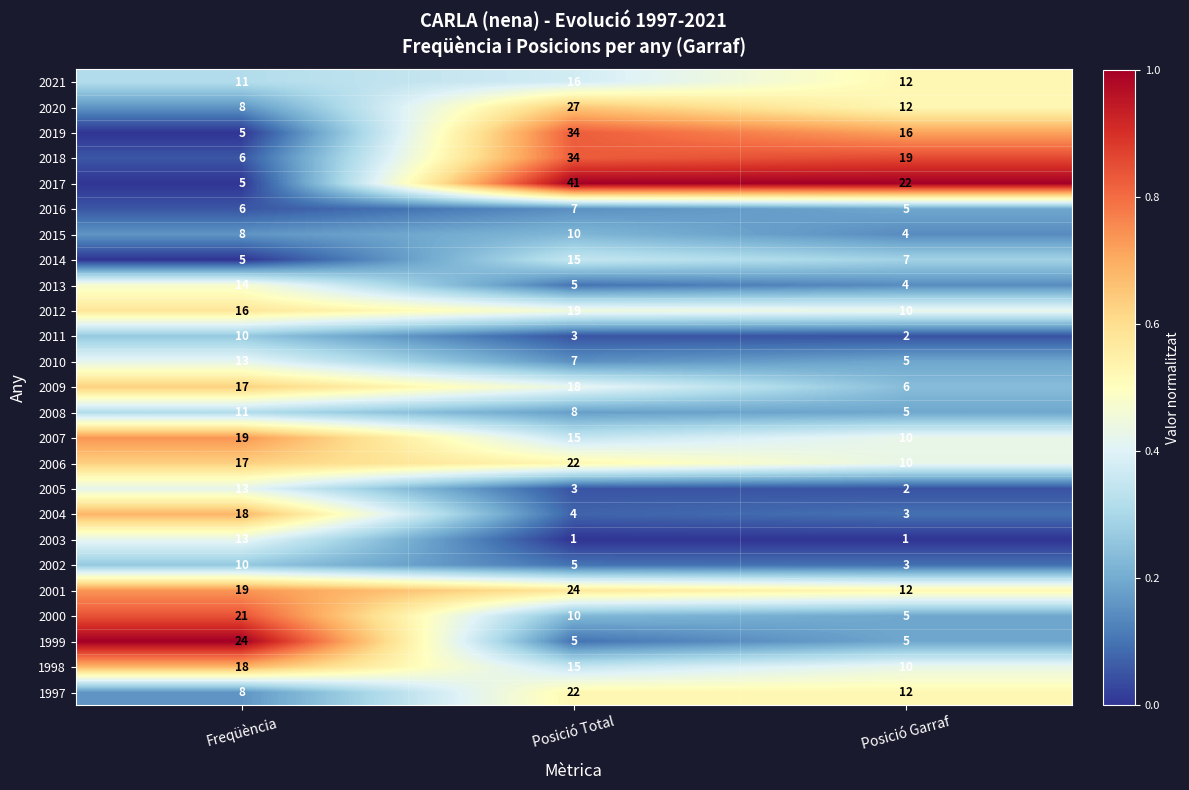

What is the sum of the 1998 values at Freqüència and Posició Garraf?

28